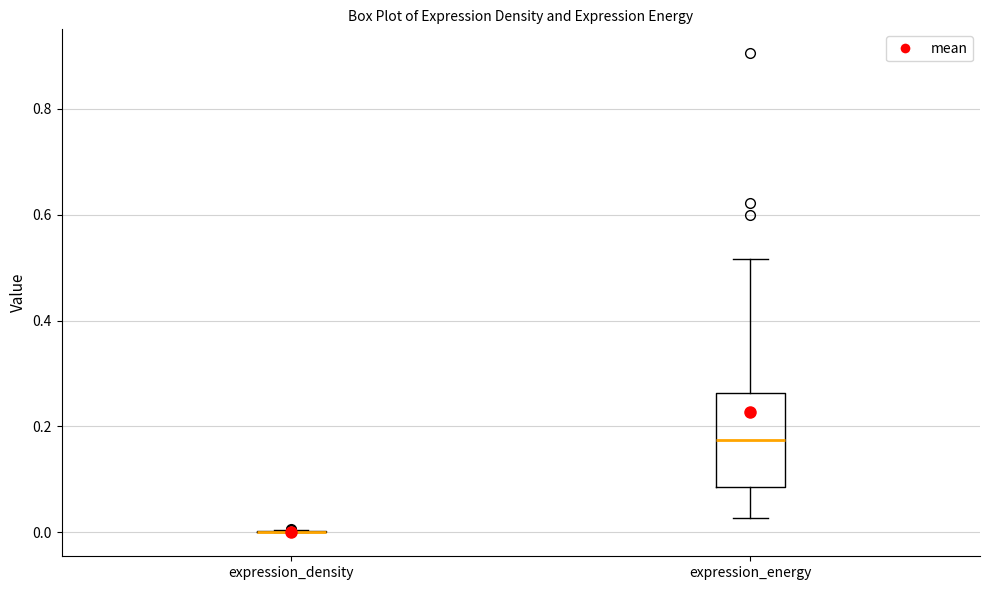

Comparing the boxes themselves (not the whiskers), which one is the tallest?

expression_energy